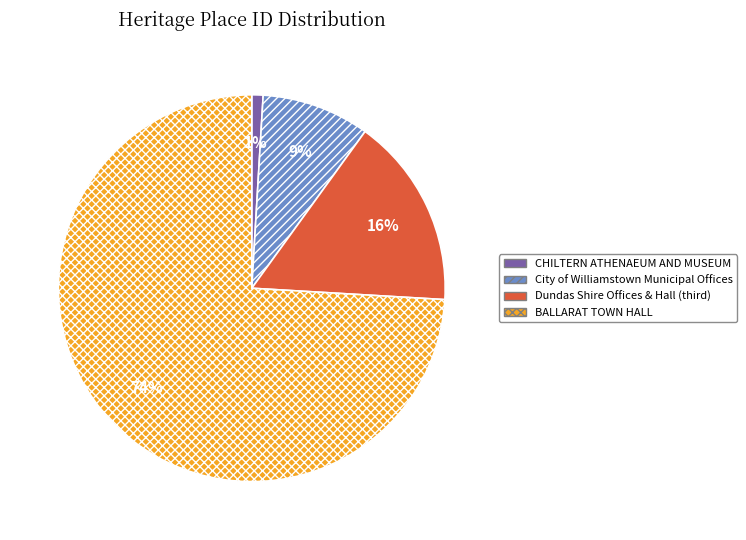

Which has a higher value, CHILTERN ATHENAEUM AND MUSEUM or BALLARAT TOWN HALL?

BALLARAT TOWN HALL